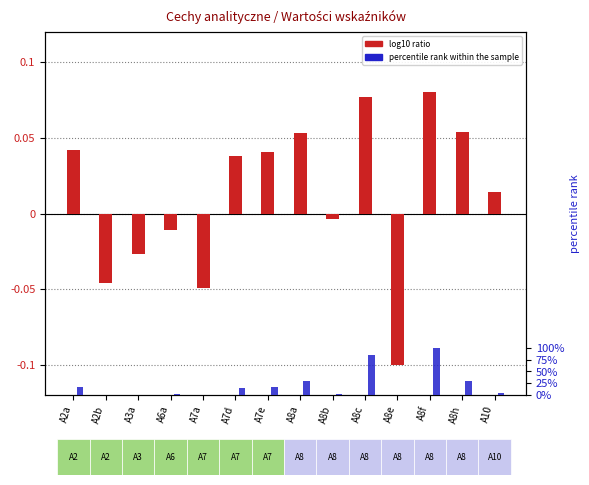

Between A7d and A8b, which is larger?

A7d